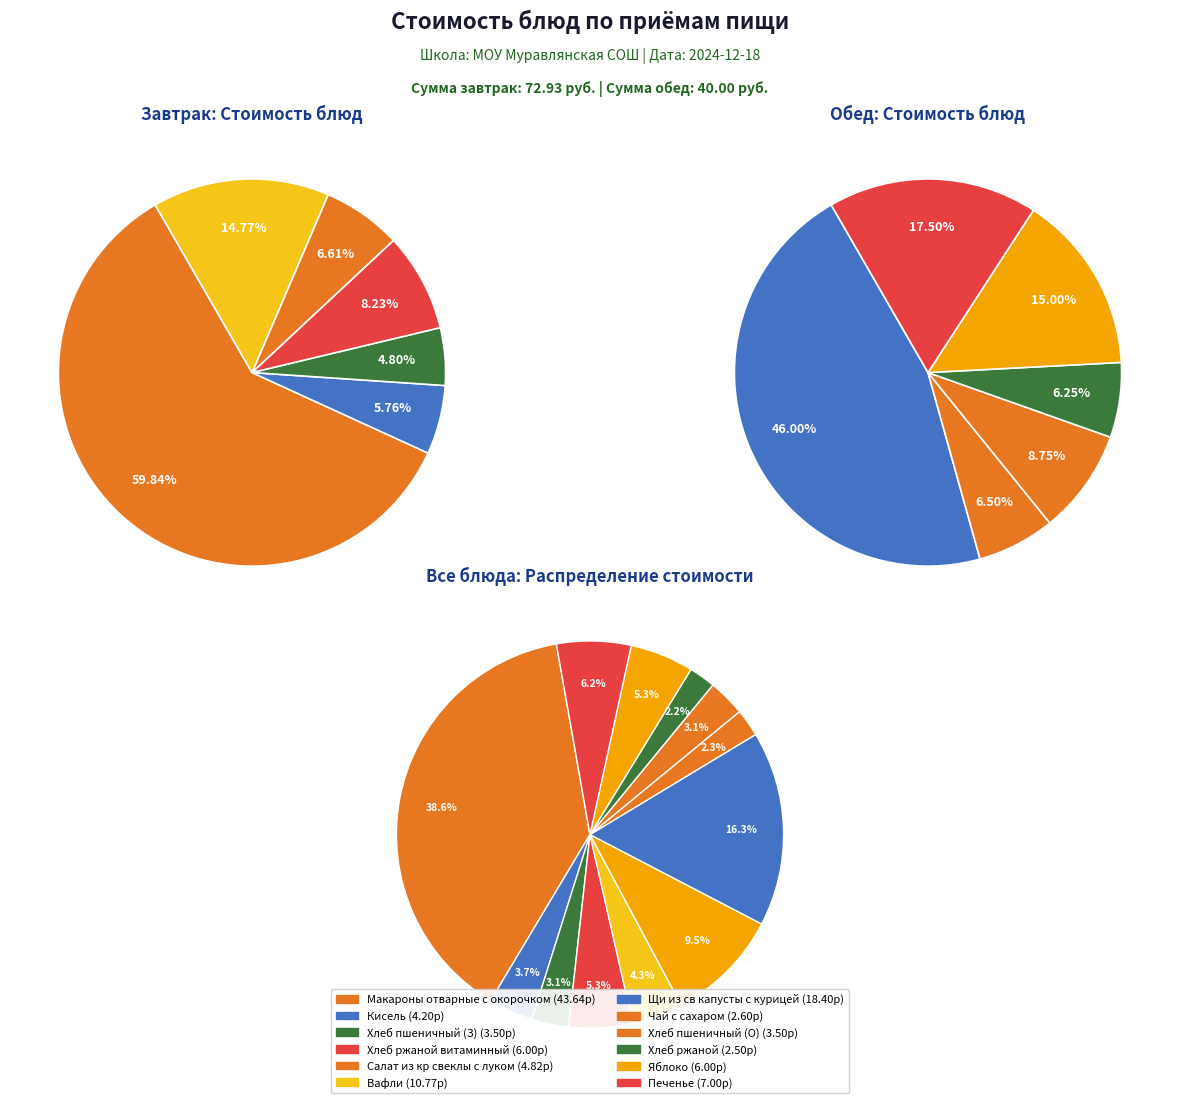

True or false: 0 accounts for 60% of the total.

False